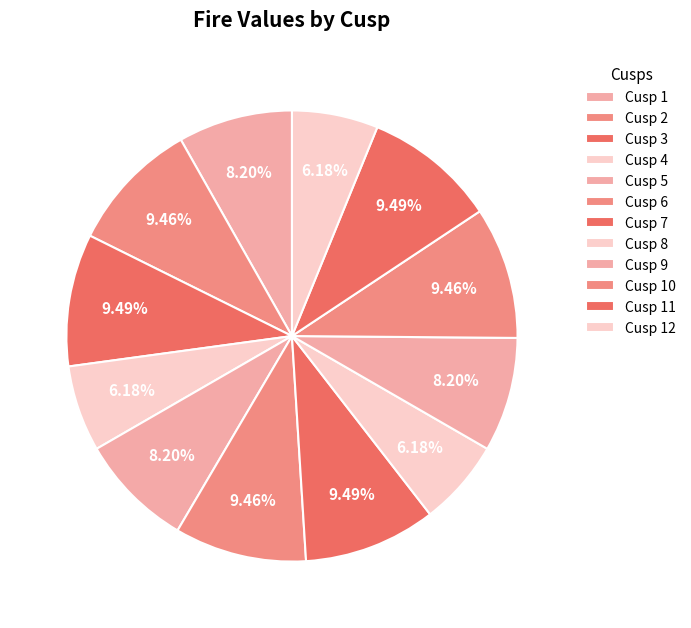

To the nearest percent, what is the combined percentage of Cusp 7 and Cusp 5?

18%